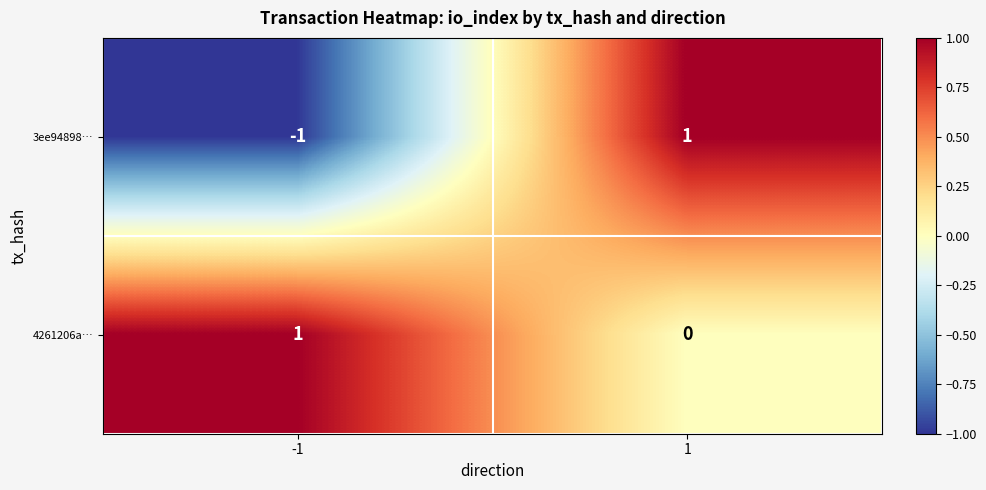

List the series in order of their overall mean, highest first.

4261206a…, 3ee94898…